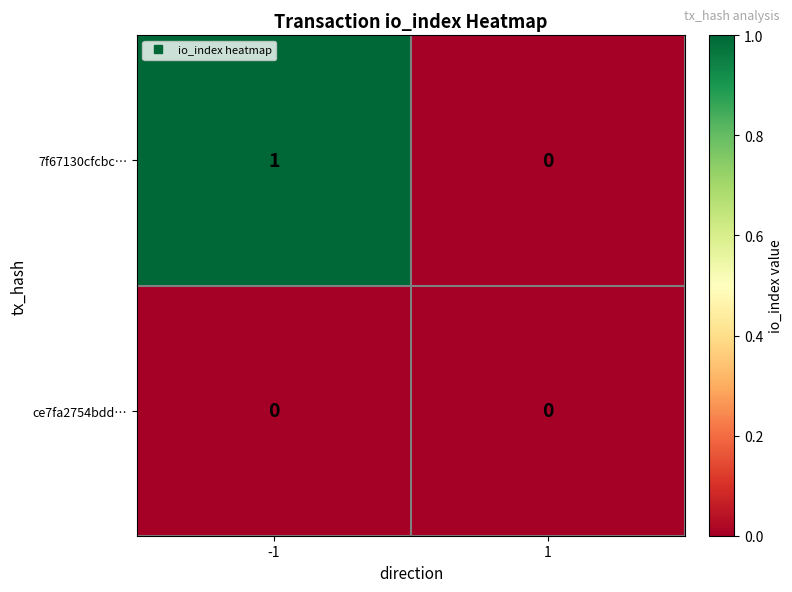

Is it true that 7f67130cfcbc… equals 2 at -1?

False